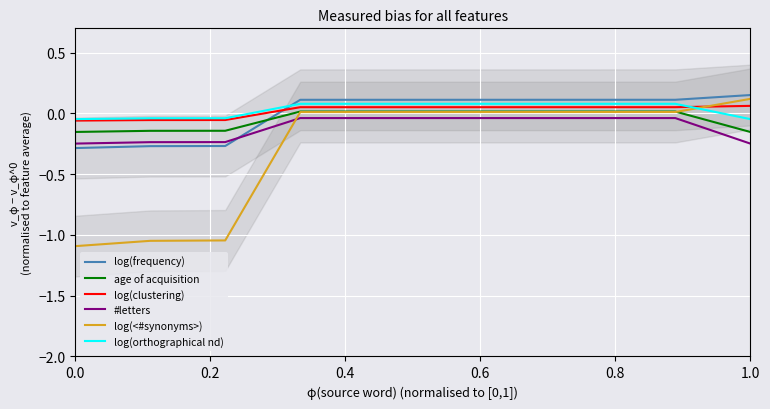

True or false: log(orthographical nd) and age of acquisition intersect in this chart.

False